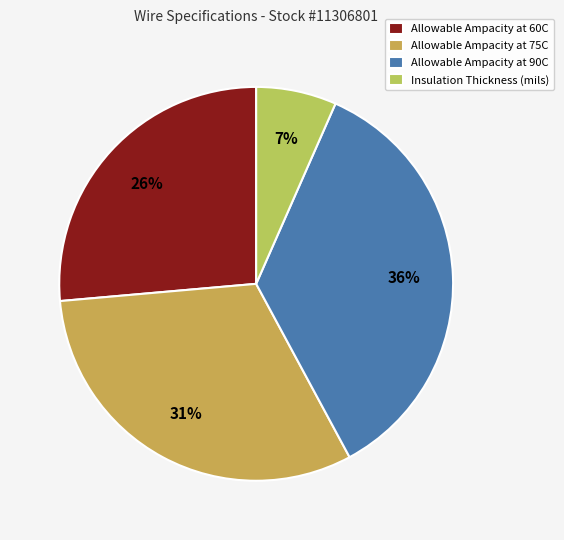

How many segments does this pie chart have?

4